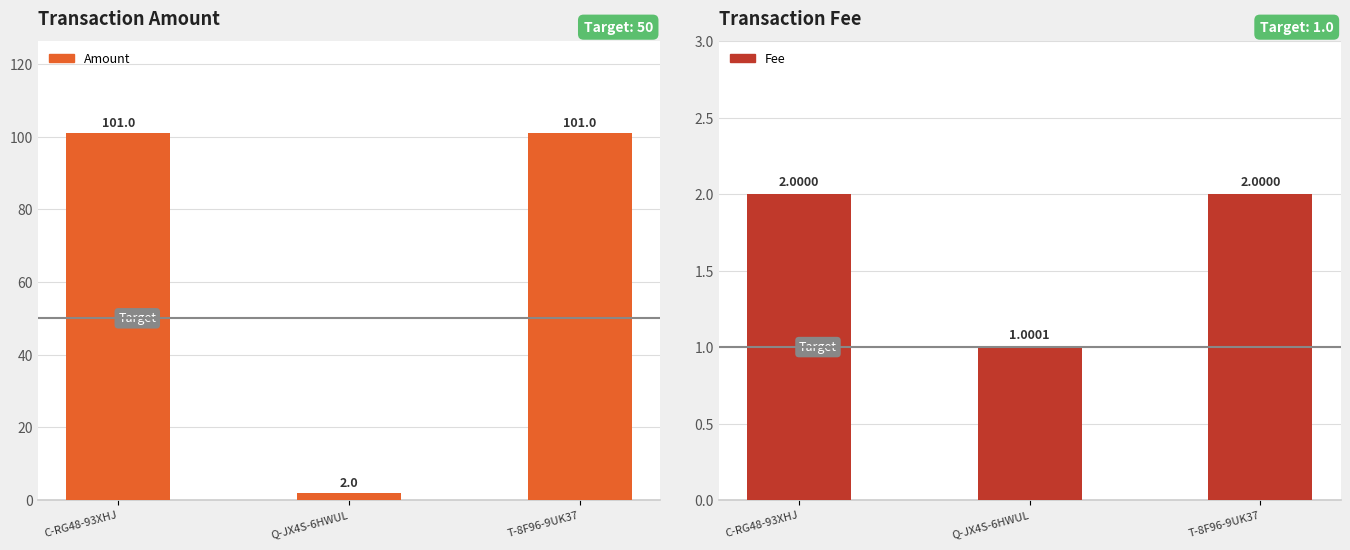

What is the average value of the Amount series?

68.0